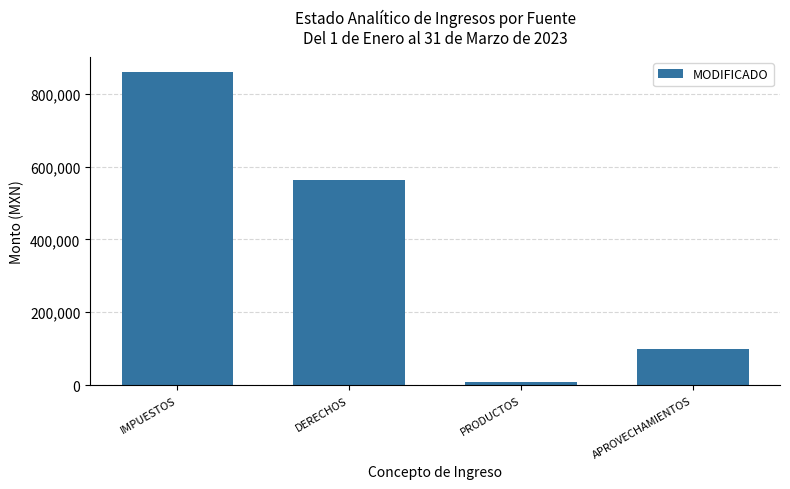

What is the label of the 4th bar from the left?

APROVECHAMIENTOS